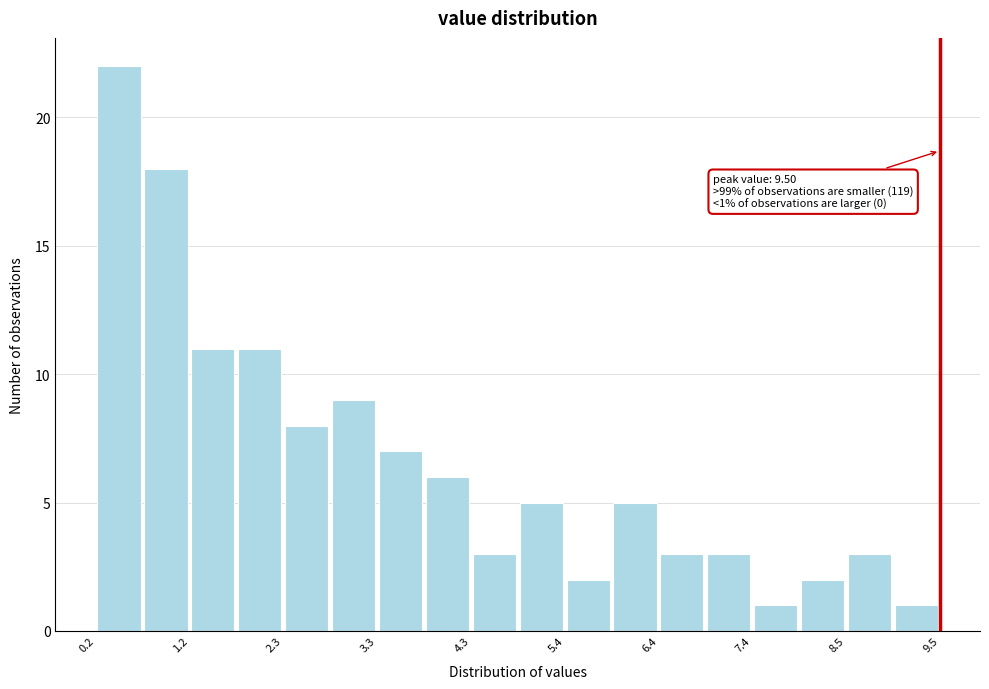

Around what value on the x-axis is the tallest bar? Give the approximate position of its centre, as read against the axis.

0.4